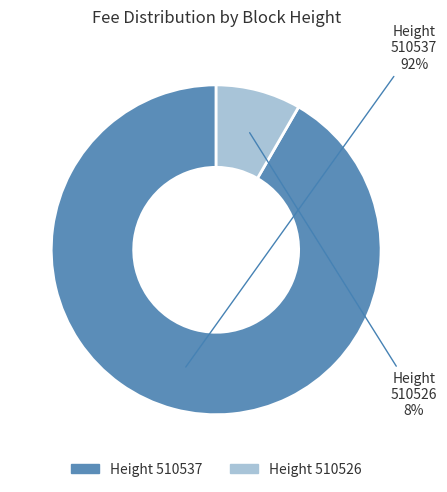

How many segments does this pie chart have?

2